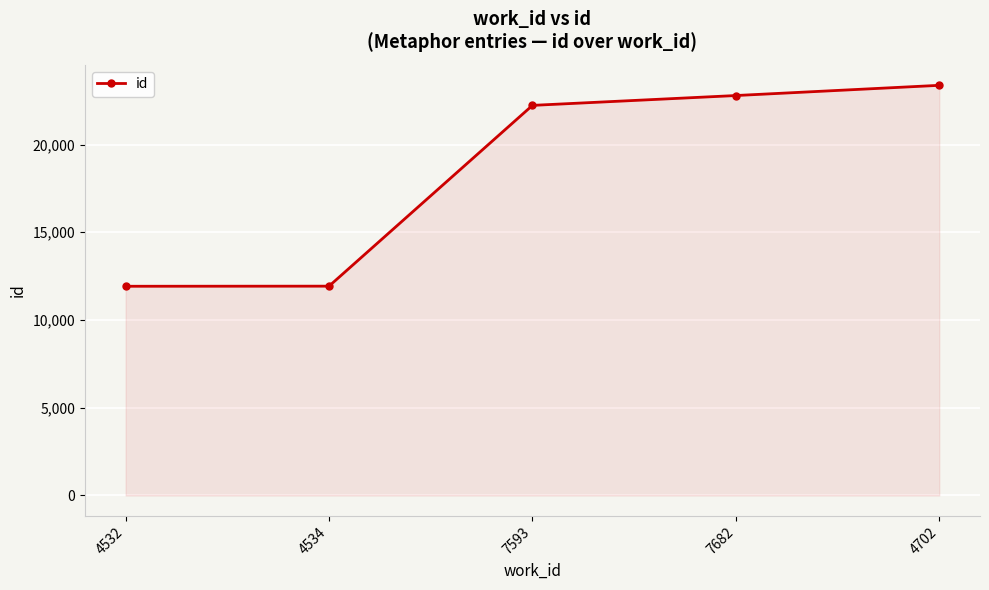

What is the difference between the second highest and second lowest values?

10864